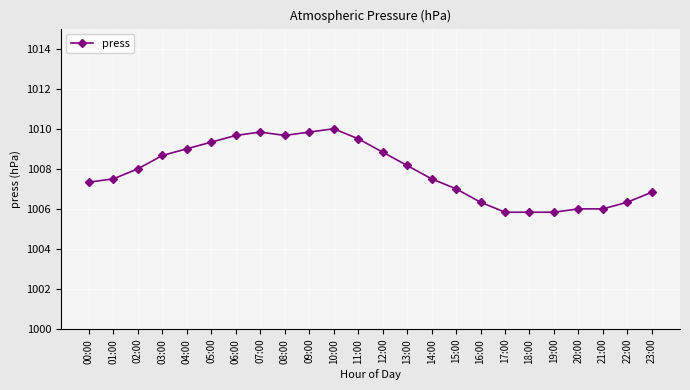

Count the number of data series in this chart.

1